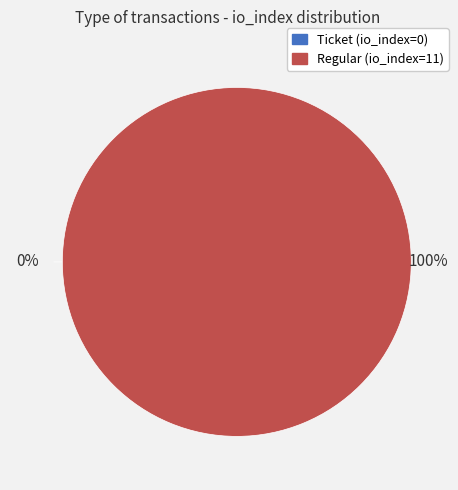

True or false: Regular (io_index=11) accounts for 99% of the total.

False